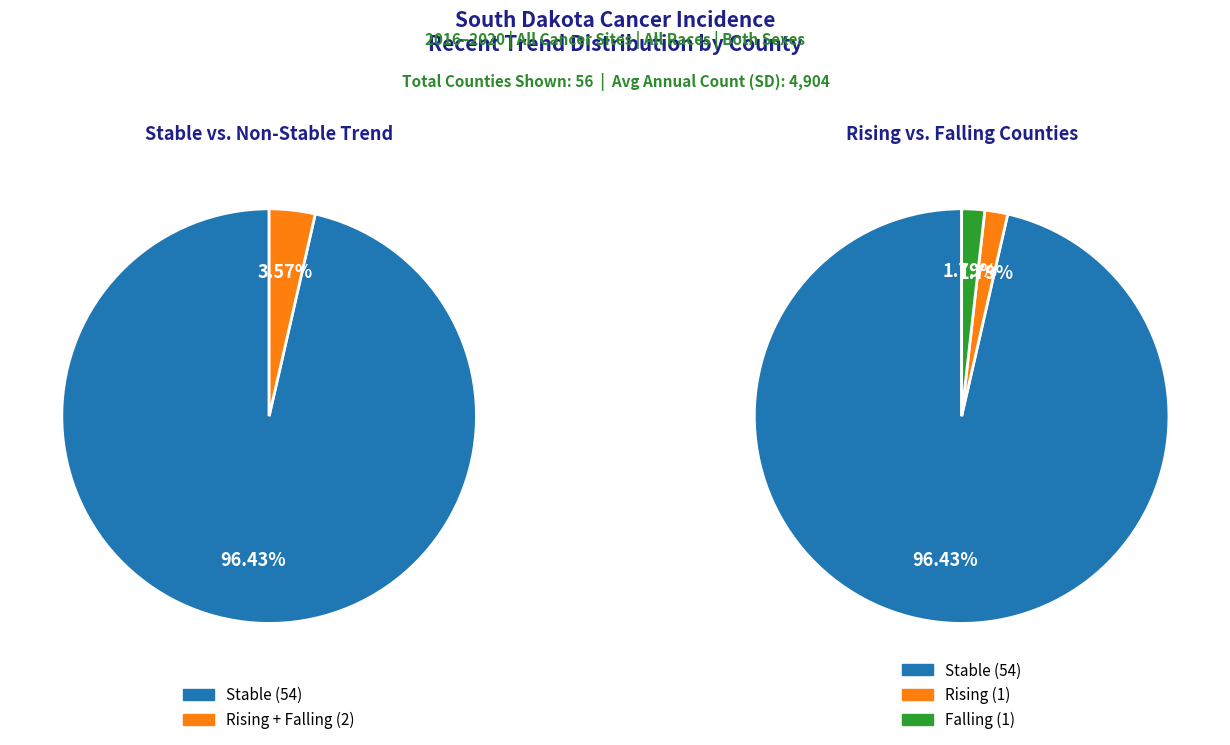

Count the number of slices in the pie.

3